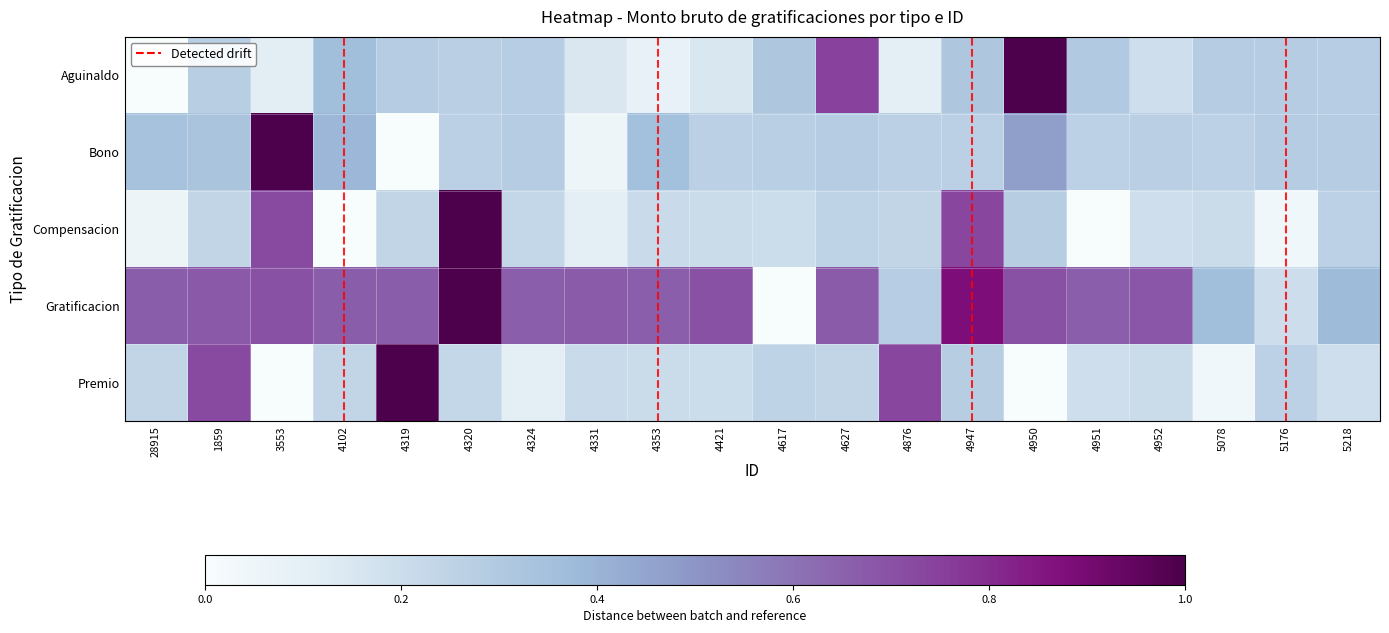

Which label corresponds to the largest value in the chart?

4950